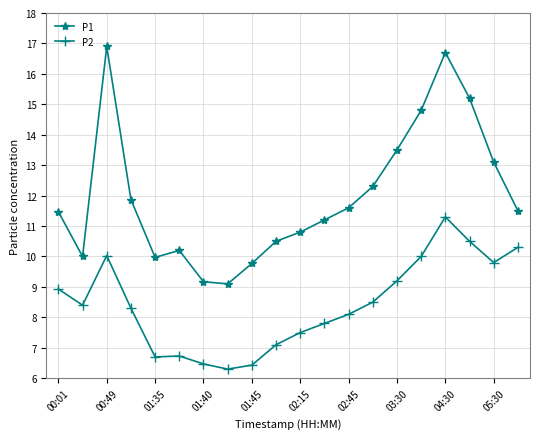

True or false: P2 has more than 1 interior local peaks.

True